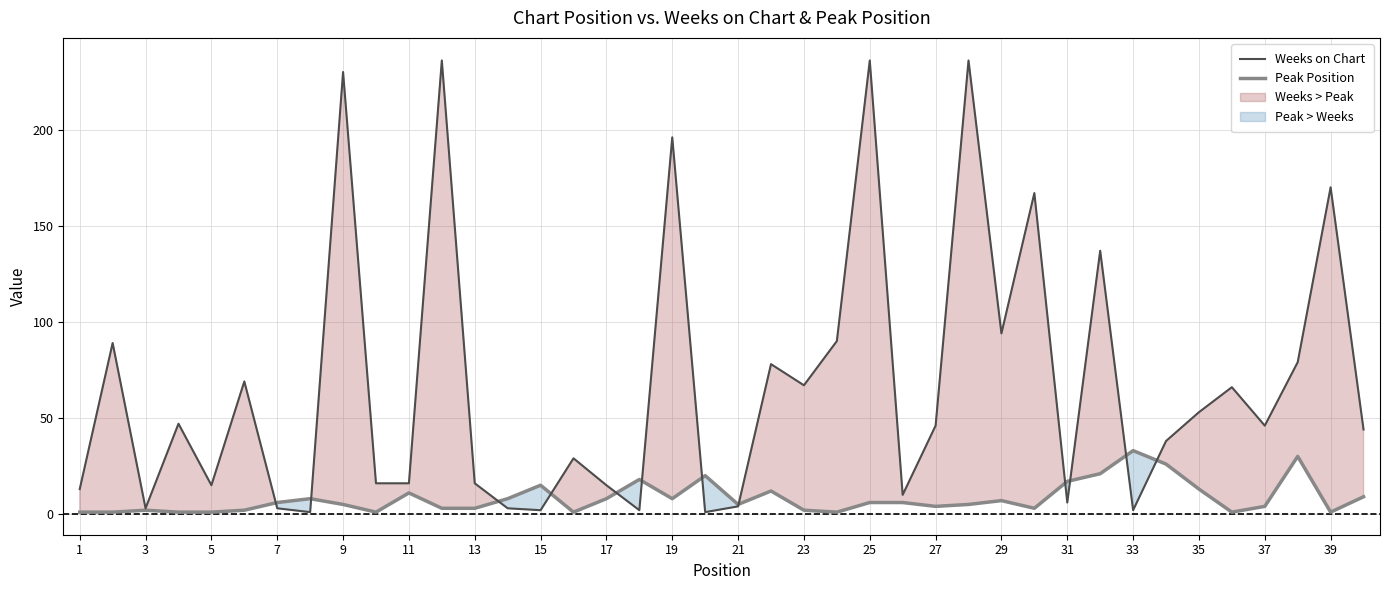

True or false: Weeks on Chart has a value of 67 at 23.

True